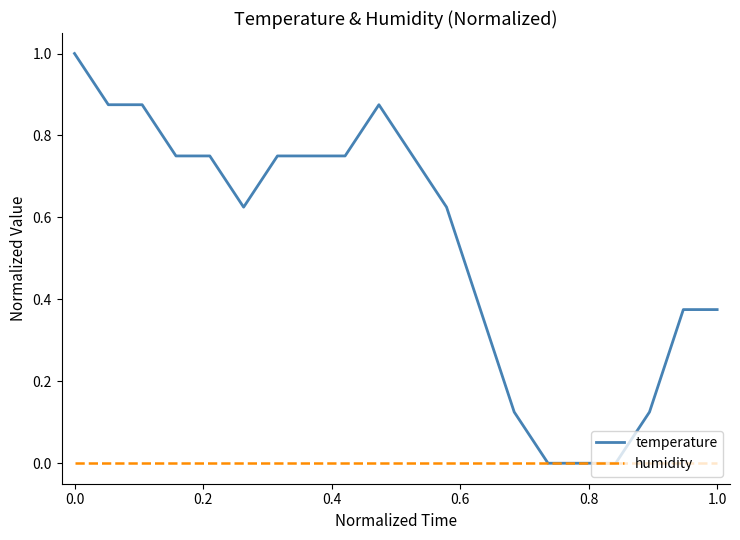

Does the chart have visible grid lines?

No